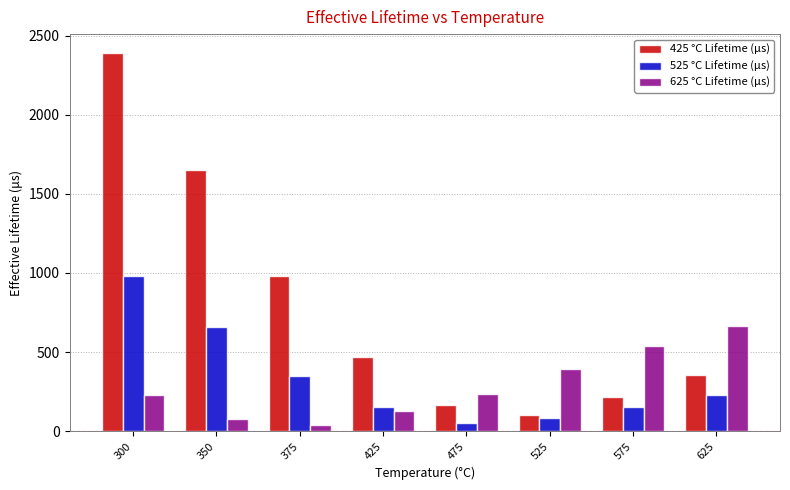

How many bars are there in each group?

3